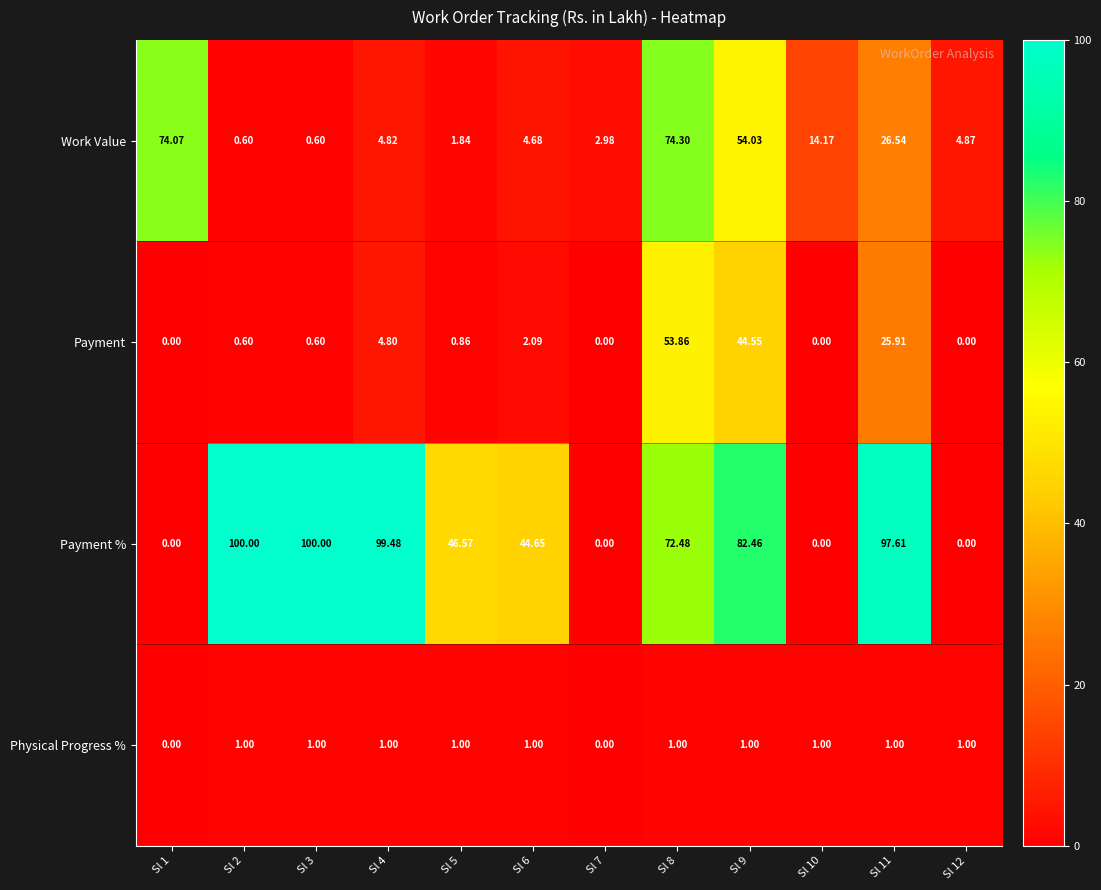

Which series has the largest range (max minus min)?

Payment %